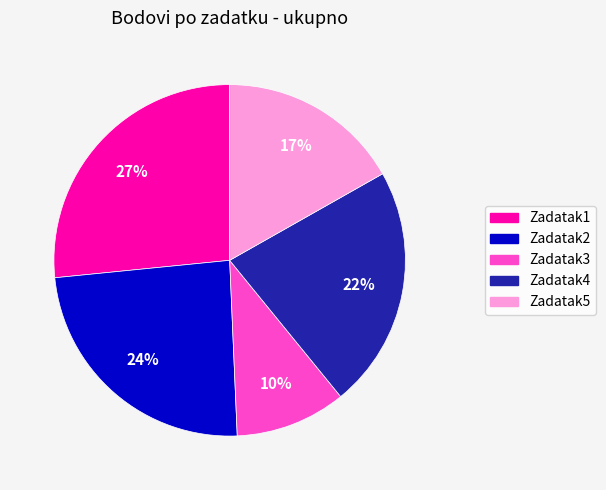

What is the ratio of the value at Zadatak1 to the value at Zadatak2?

1.1